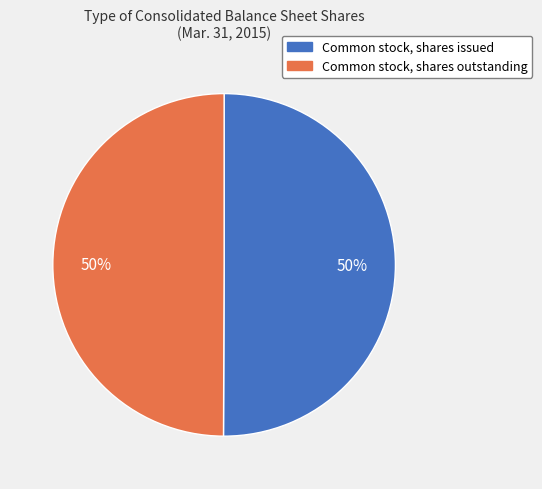

What percentage is the Common stock, shares issued slice, to the nearest percent?

50%